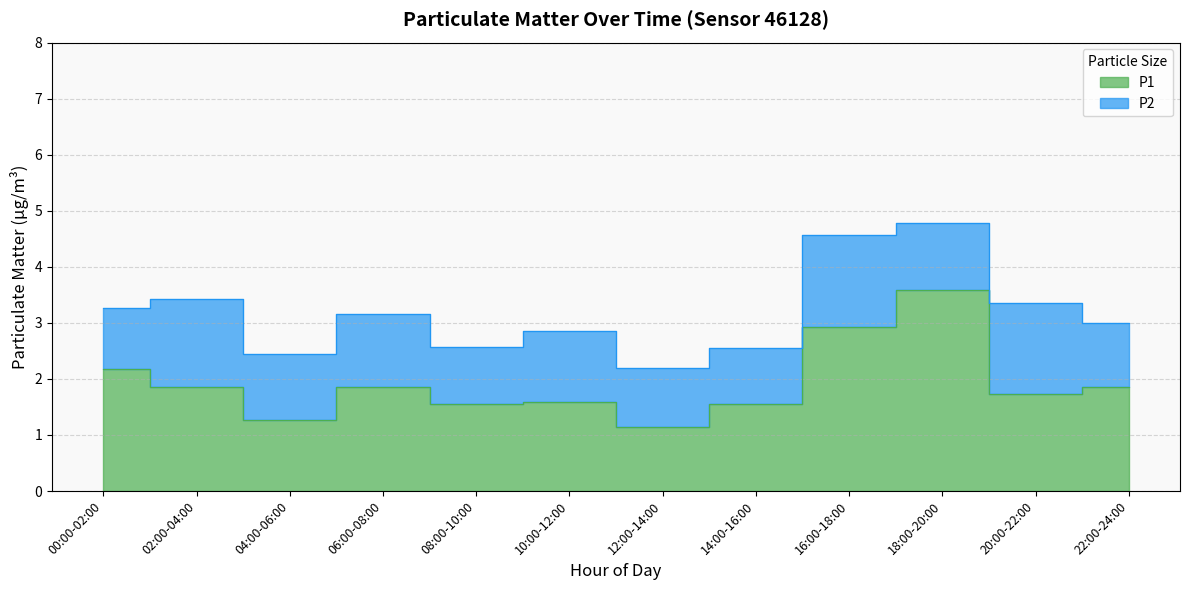

What is the approximate value at 04:00-06:00?

1.3